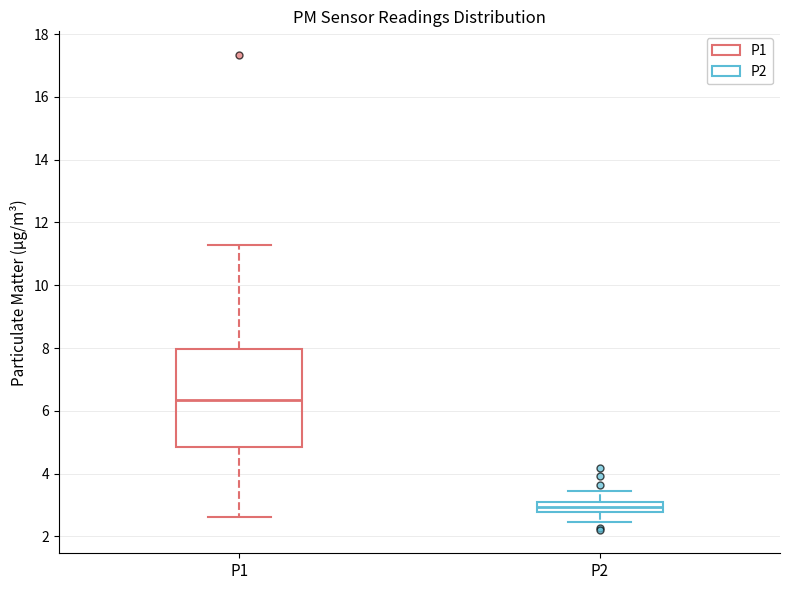

Which box has the lowest median line?

P2